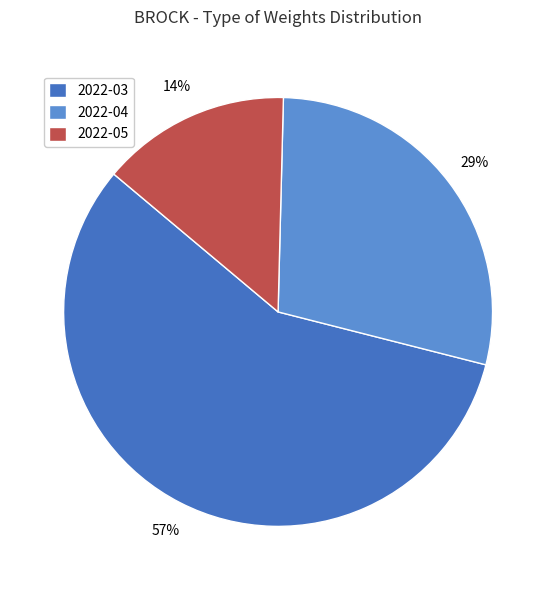

Count the number of slices in the pie.

3